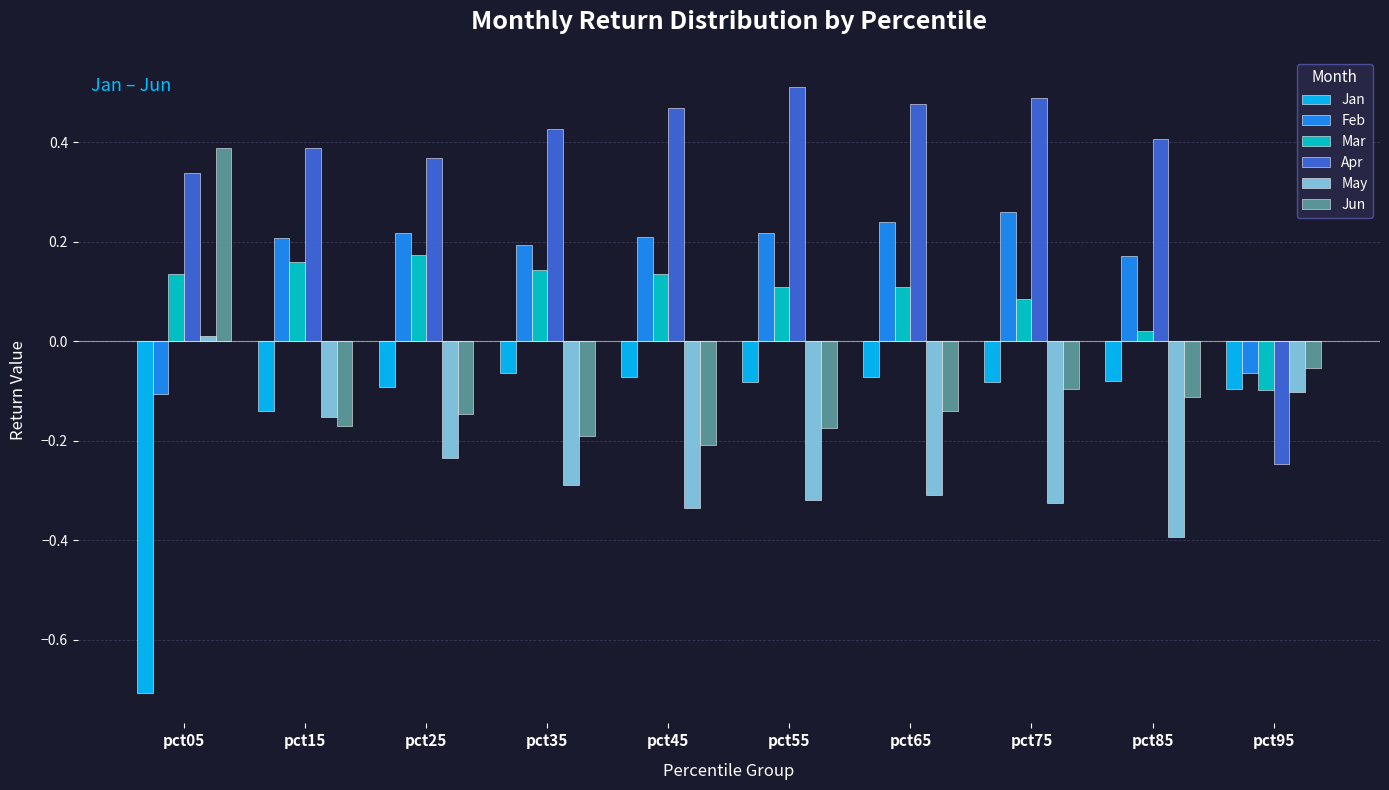

At which label does Jun first exceed 0?

pct05